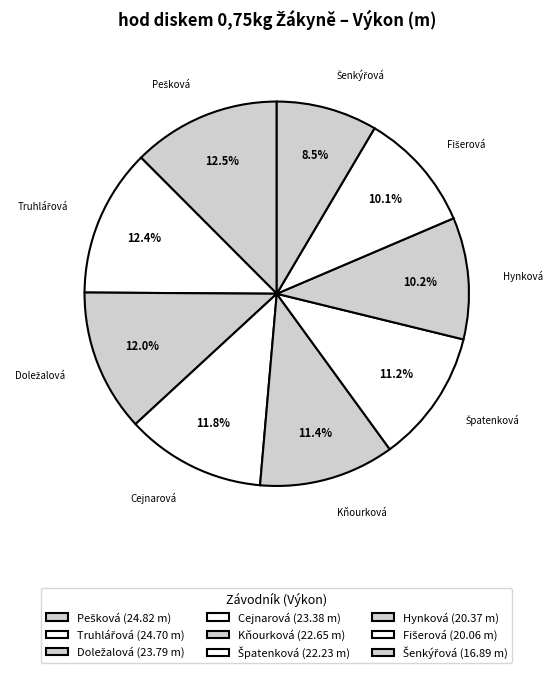

How many slices are in this pie chart?

9